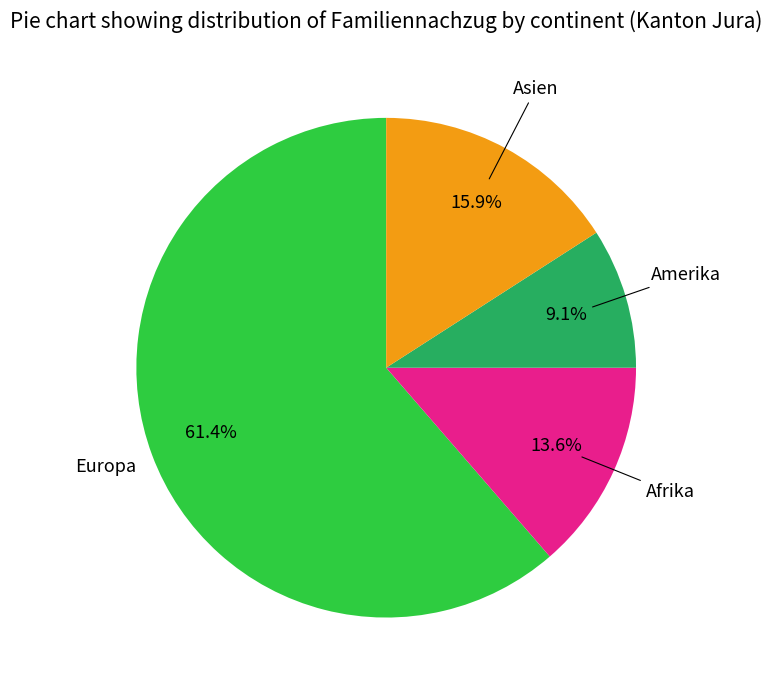

Does any single category account for the majority?

Yes